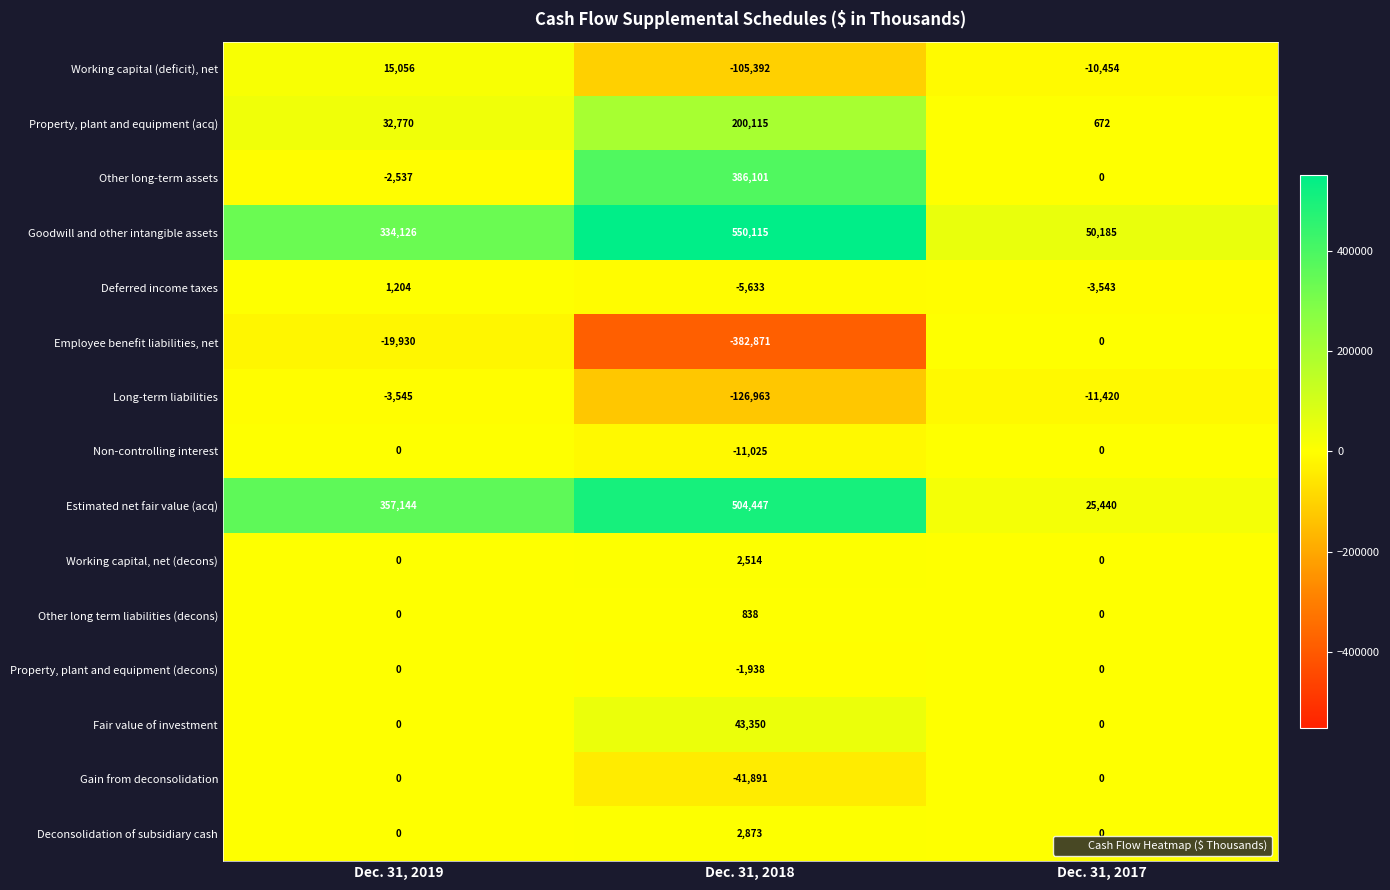

Which series has the largest total across all categories?

Goodwill and other intangible assets